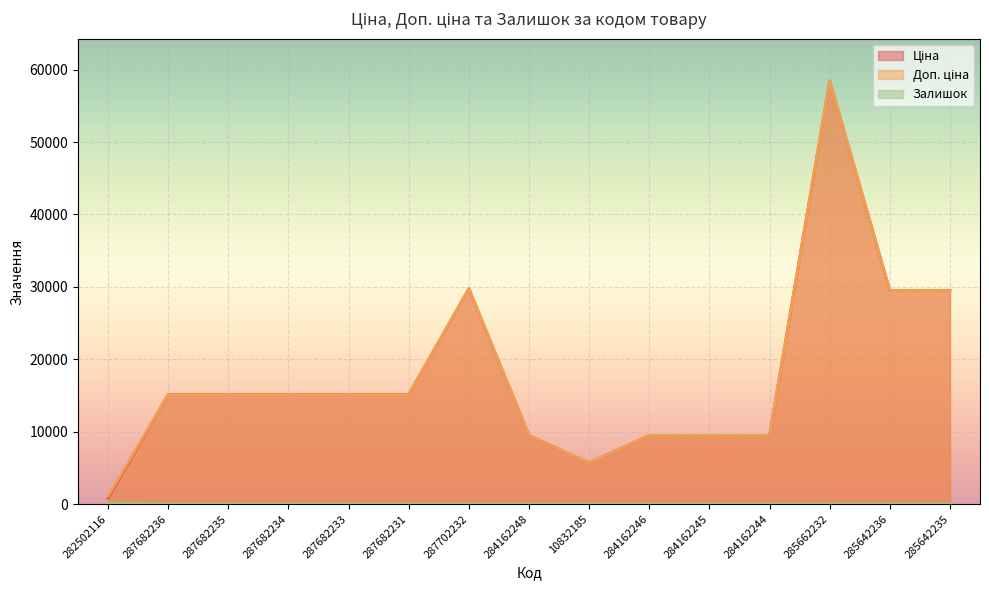

The value of Ціна at 285642236 is 29491.5. True or false?

True